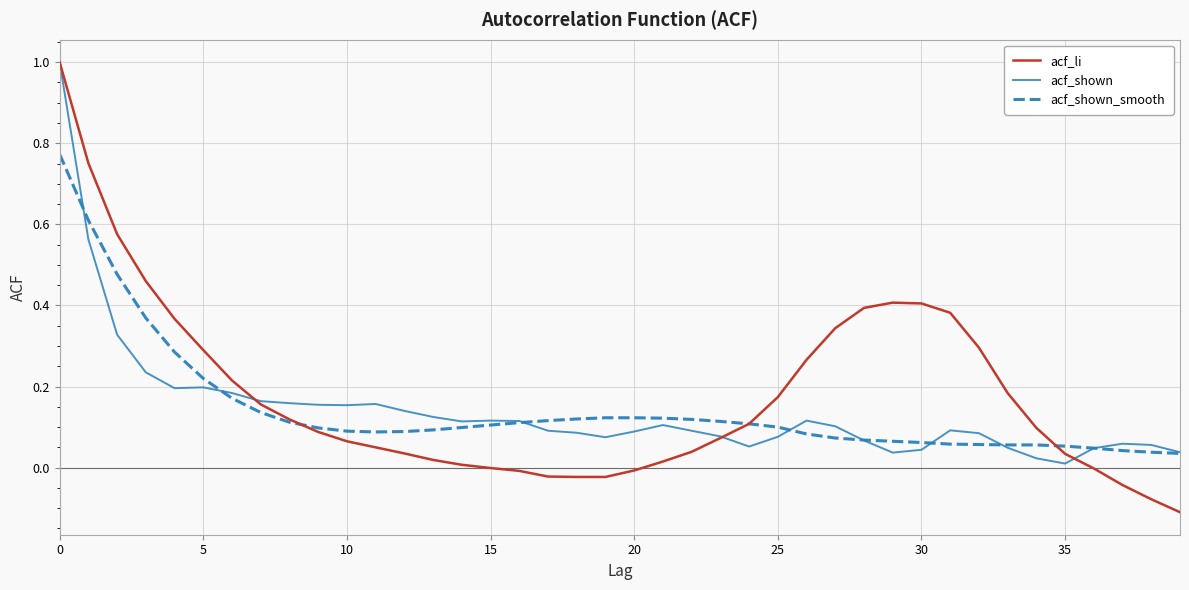

Which series has the largest range (max minus min)?

acf_li